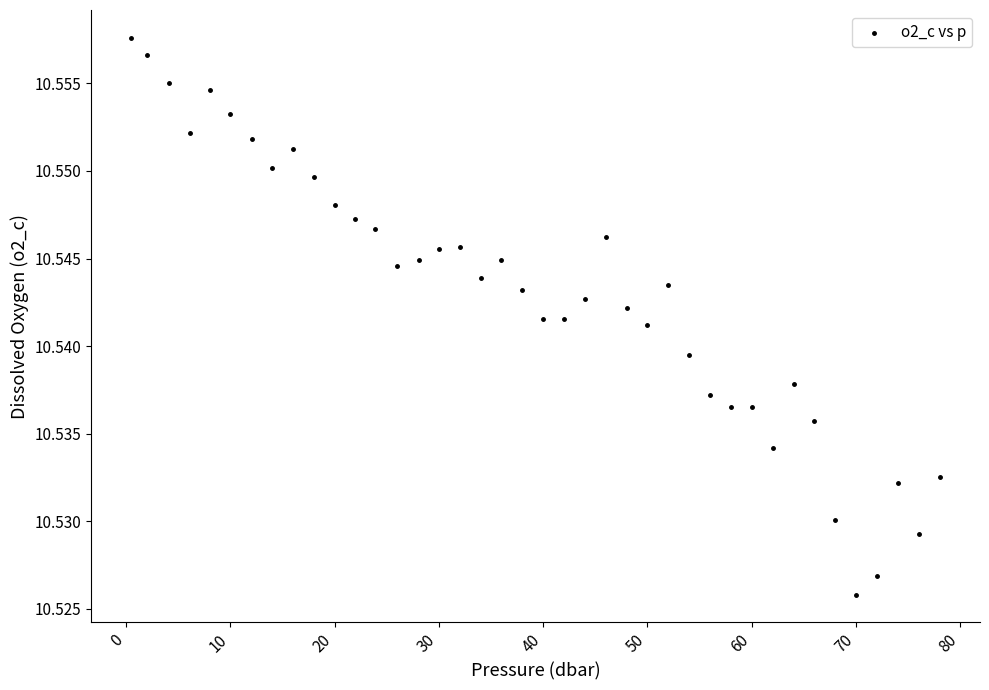

What is the range of X values (max minus min)?

77.5